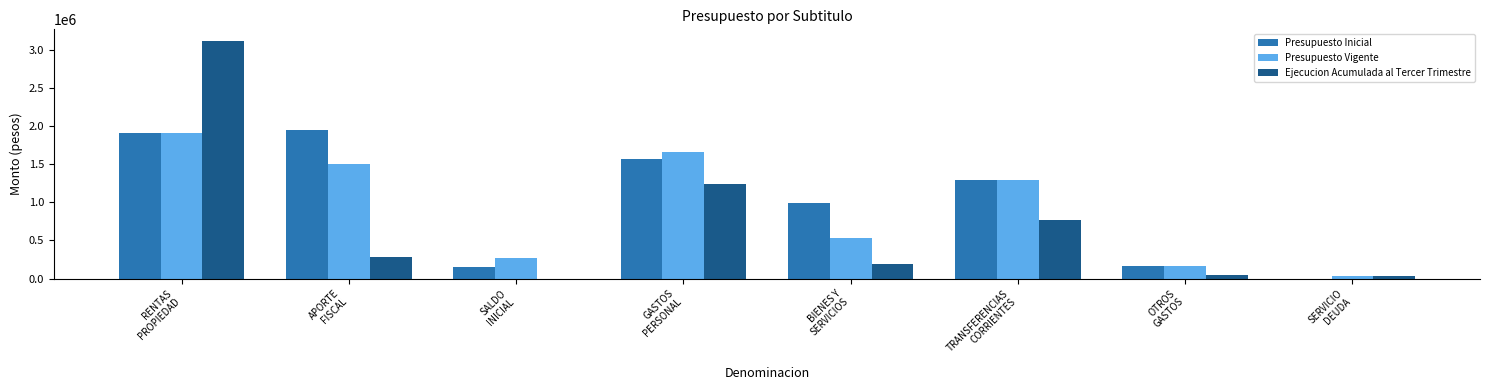

How many positive values does the Presupuesto Inicial series have?

7